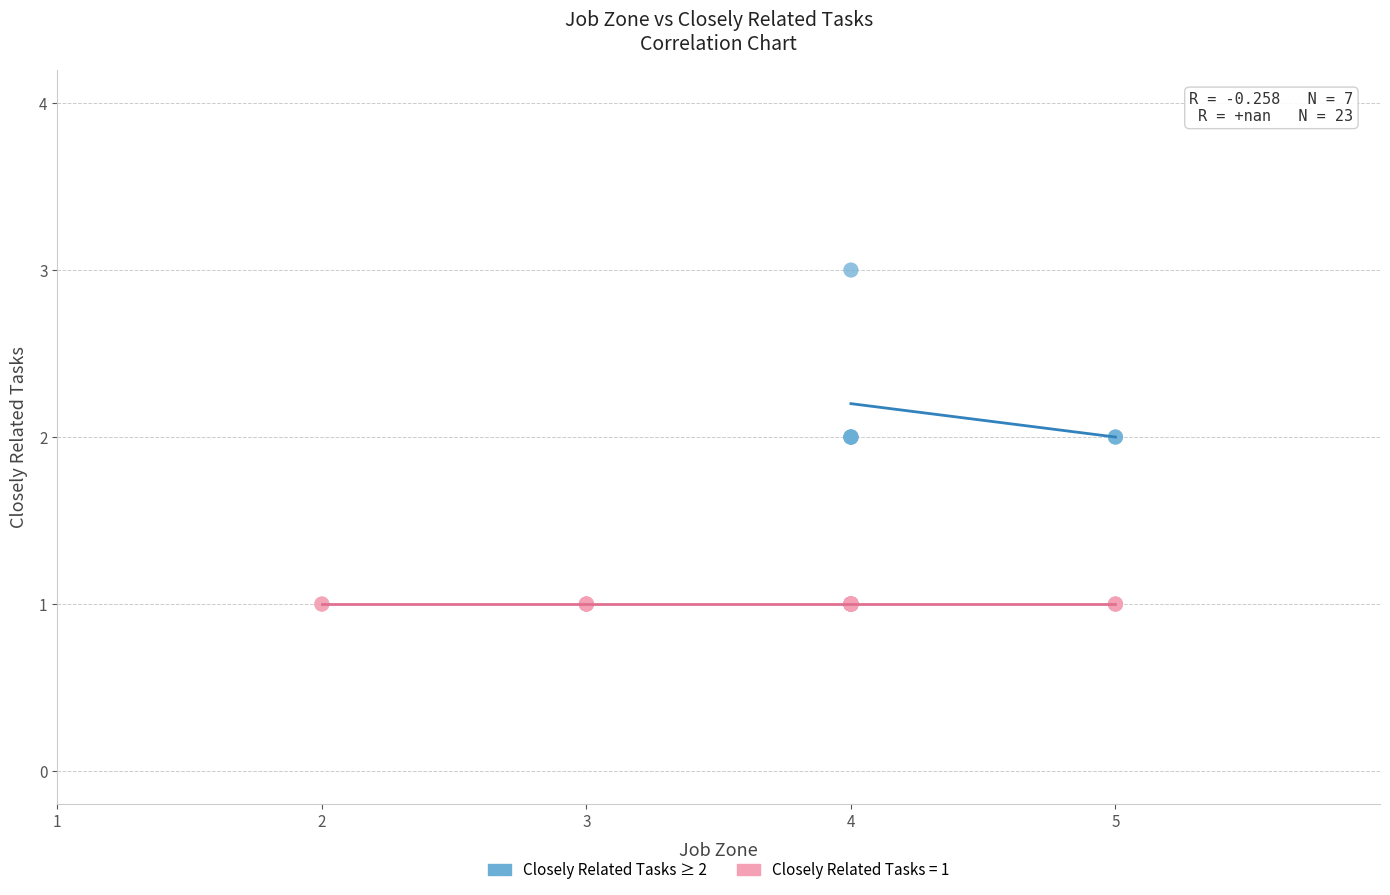

Which series reaches the maximum Y coordinate?

Closely Related Tasks ≥ 2